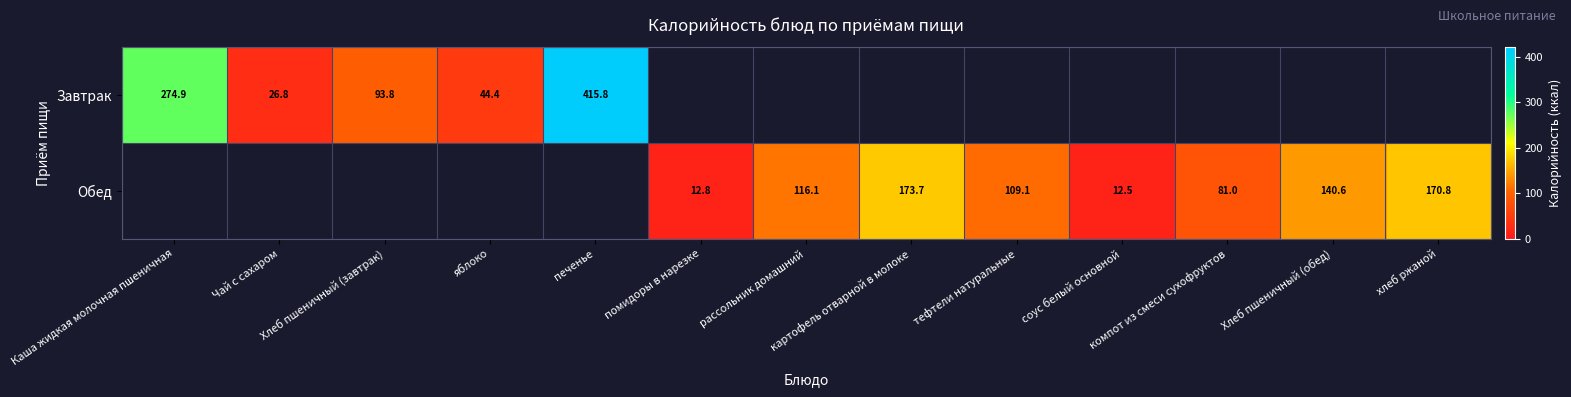

Which series has the widest spread of values?

Завтрак